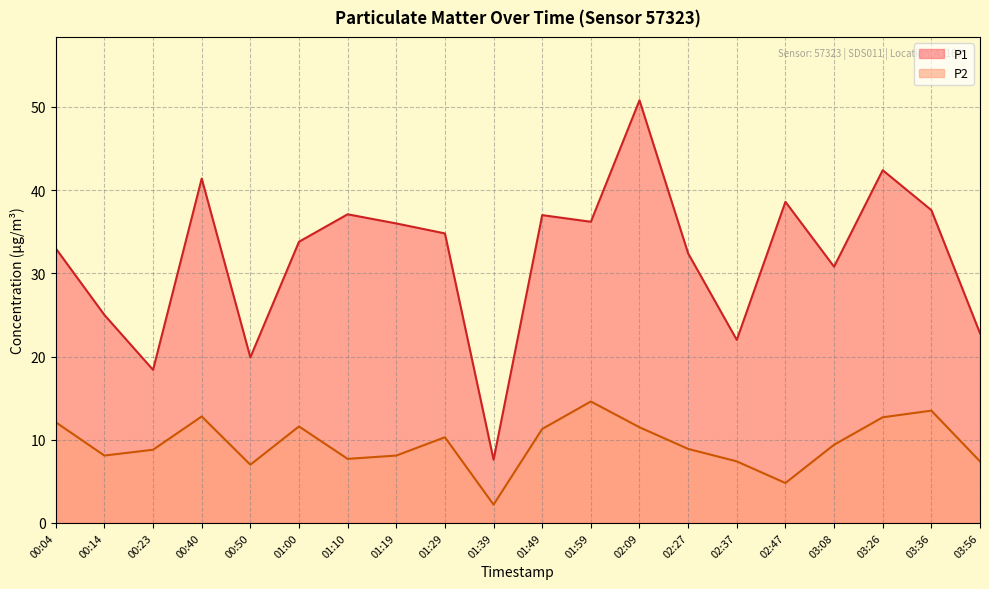

Which series has the largest total across all categories?

P1